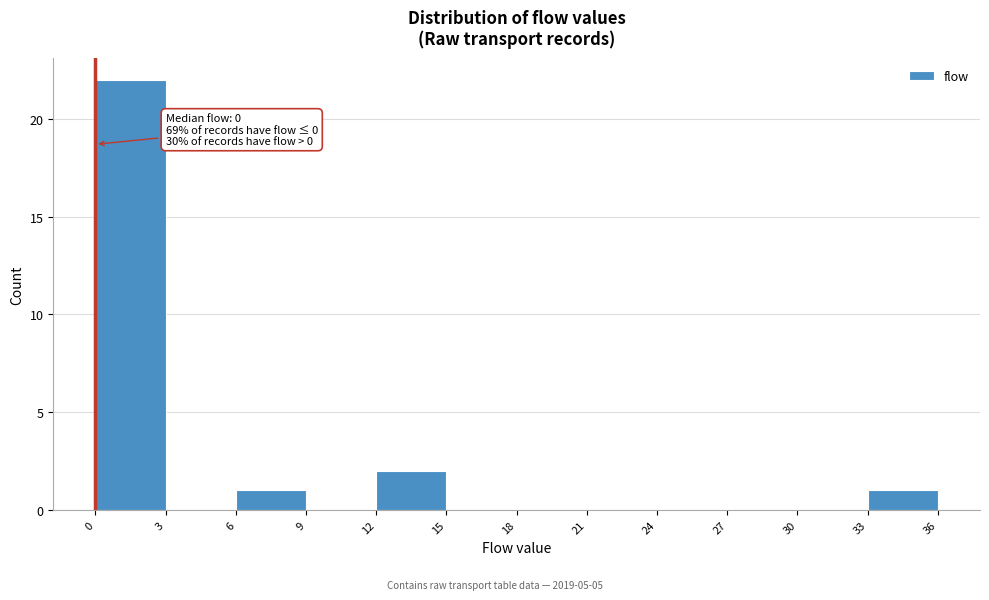

Over which range of the x-axis is the bar tallest?

0 to 3